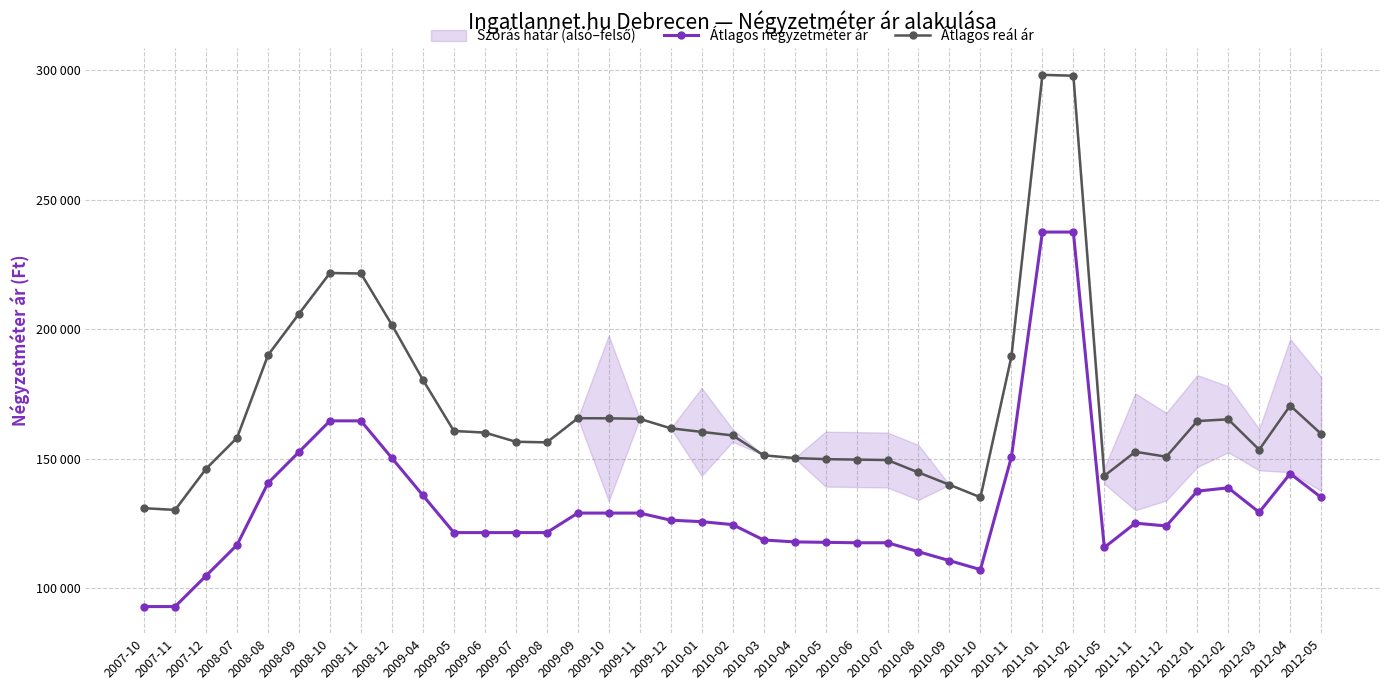

True or false: Átlagos négyzetméter ár and Átlagos reál ár intersect in this chart.

False